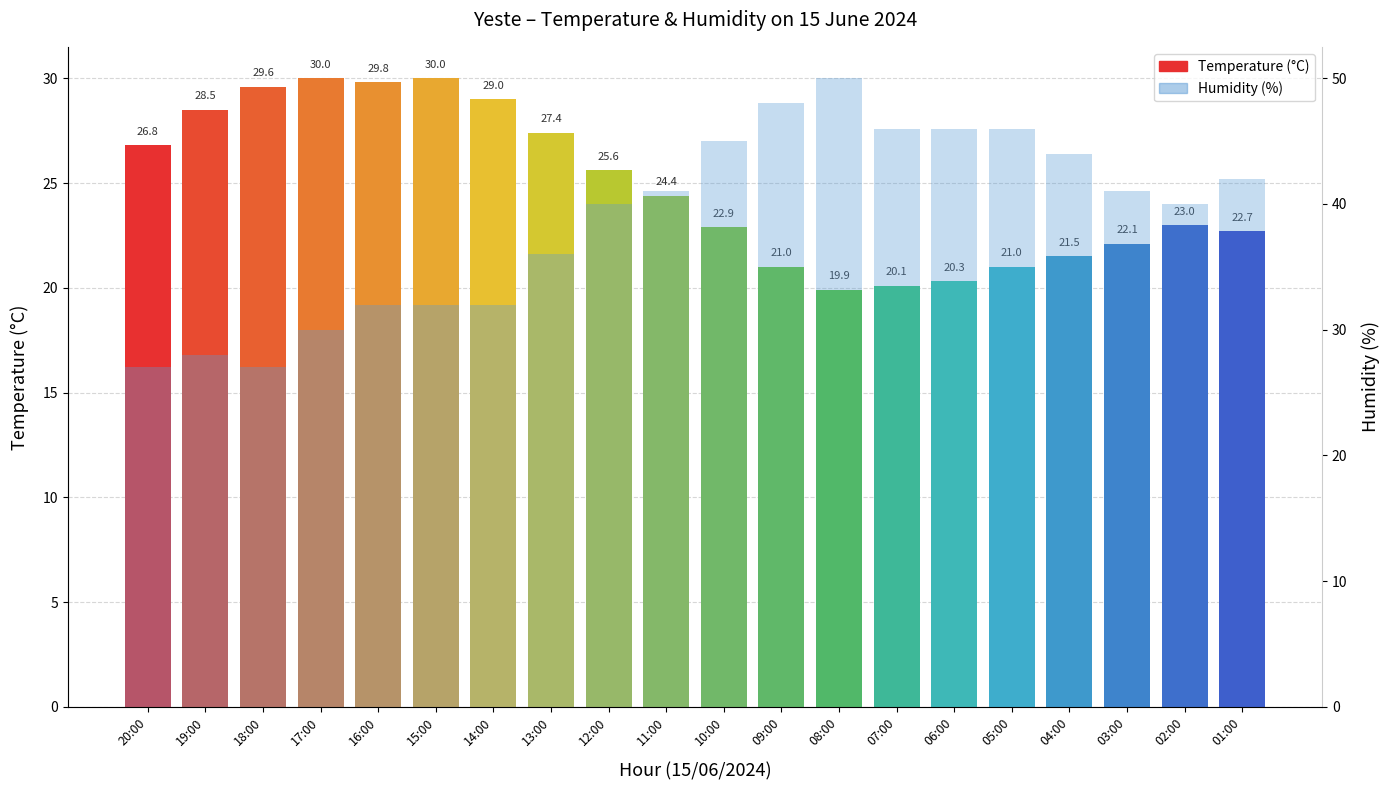

Which series changed the most between 16:00 and 11:00?

Humidity (%)